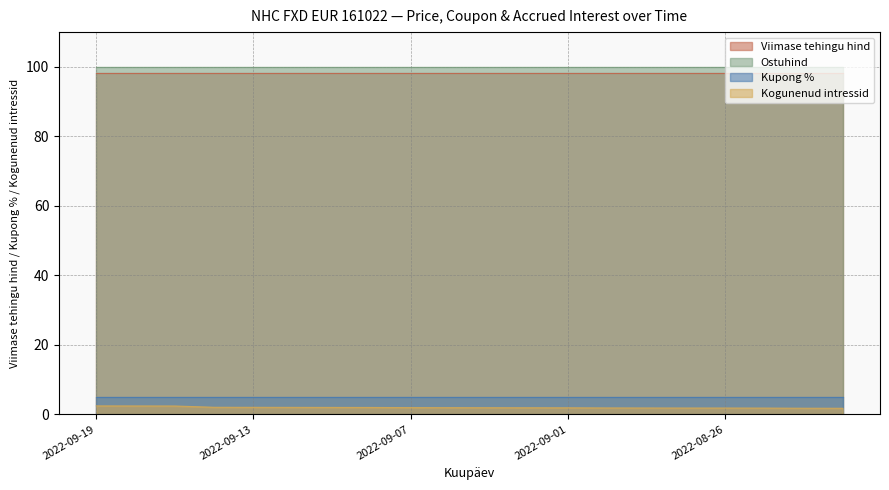

What is the total value across all series at 2022-08-24?

204.9